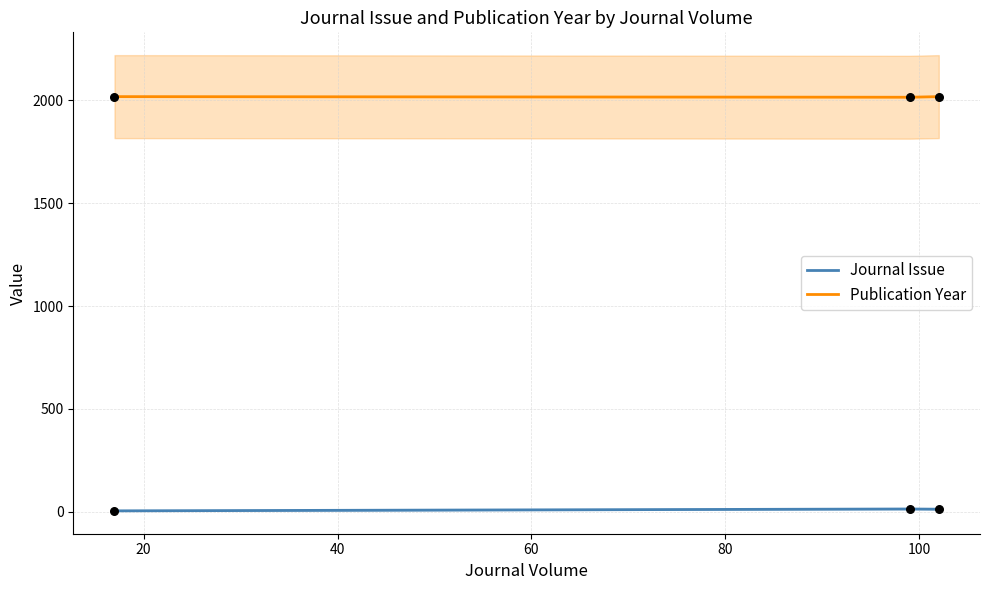

At how many categories does at least one series exceed 1729?

3